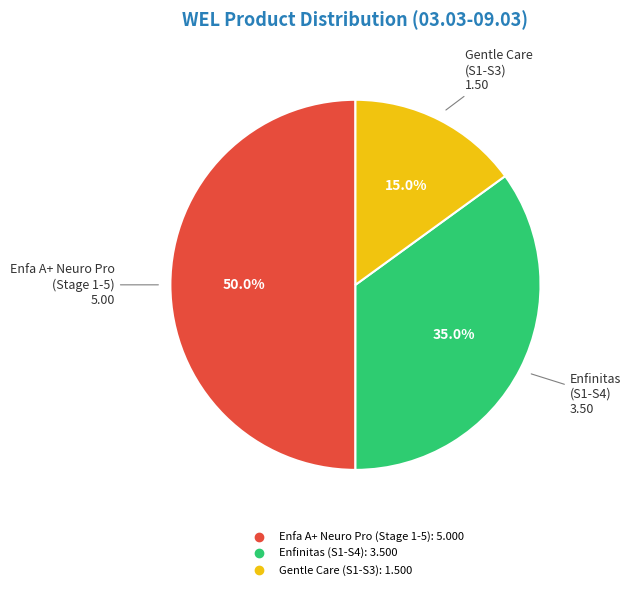

How many segments does this pie chart have?

3